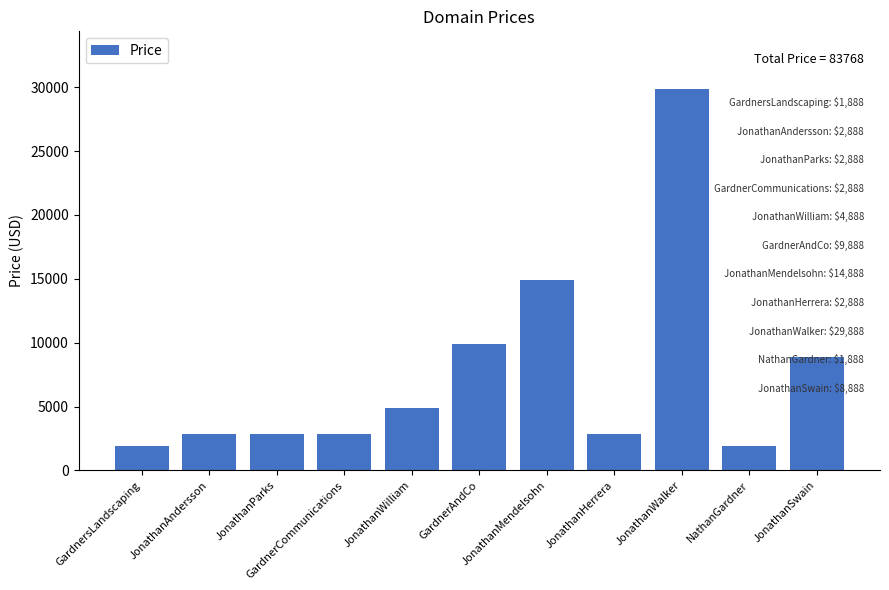

Count the number of categories in the chart.

11